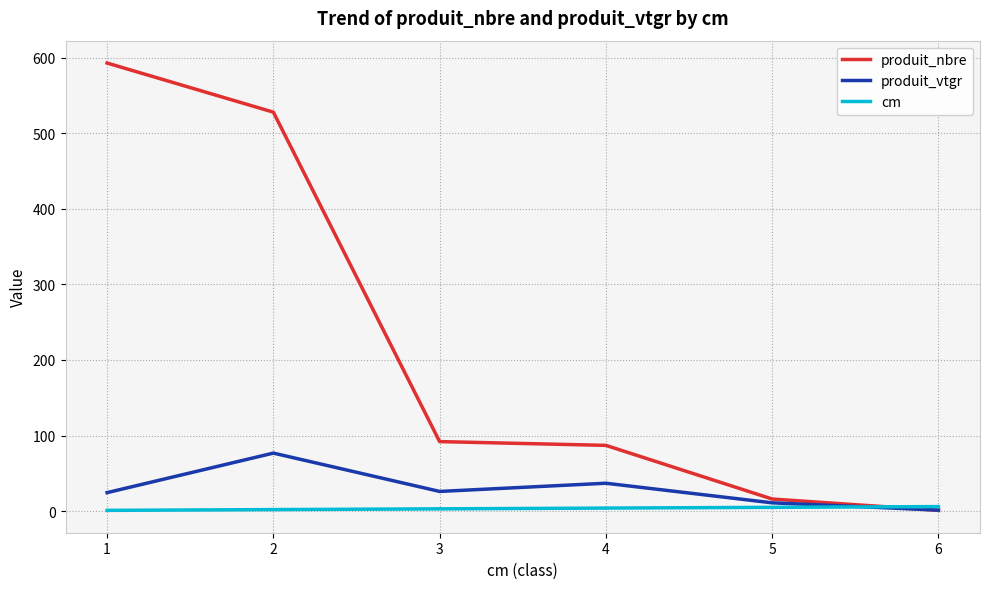

The value of produit_vtgr at 1 is 24.4. True or false?

True